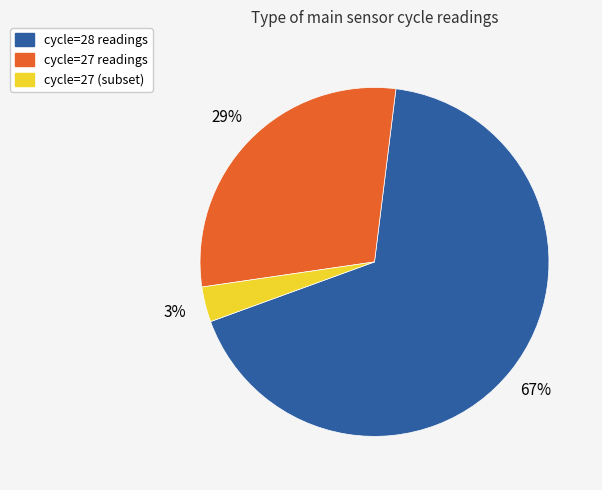

Does any single category account for the majority?

Yes